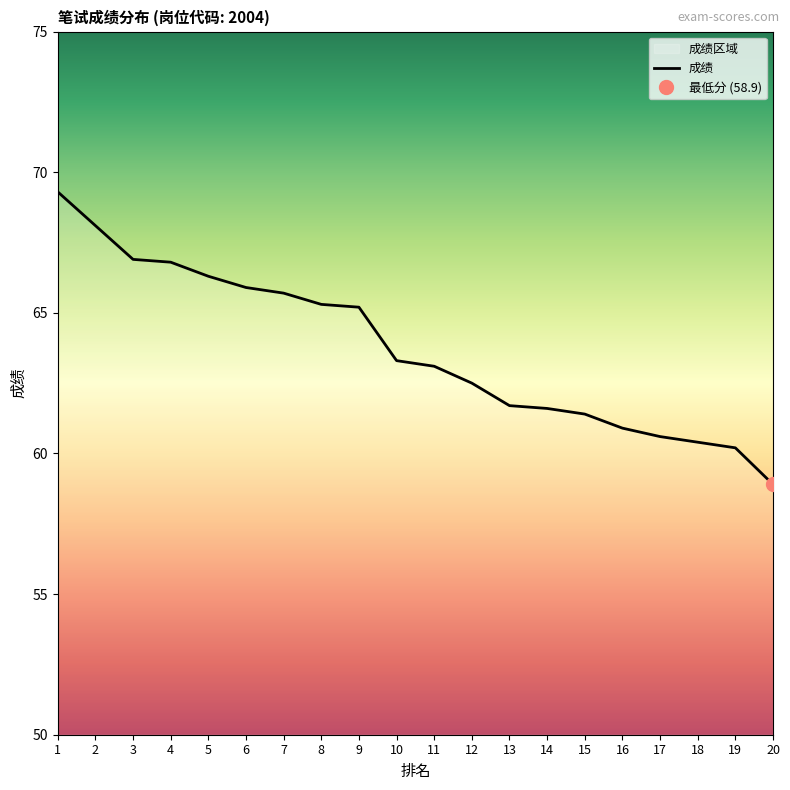

What value does the data have at 8?

65.3